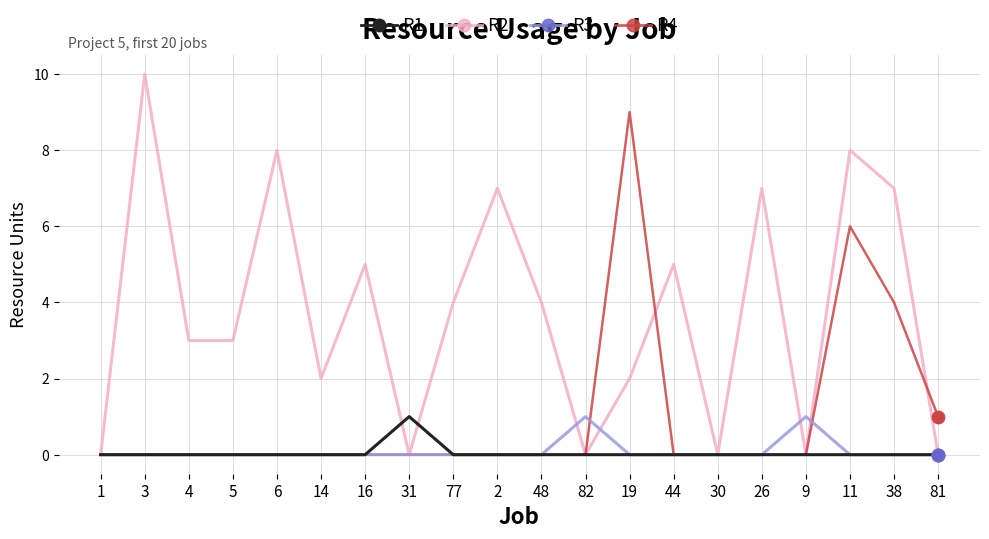

Which series changed the most between 77 and 11?

R4